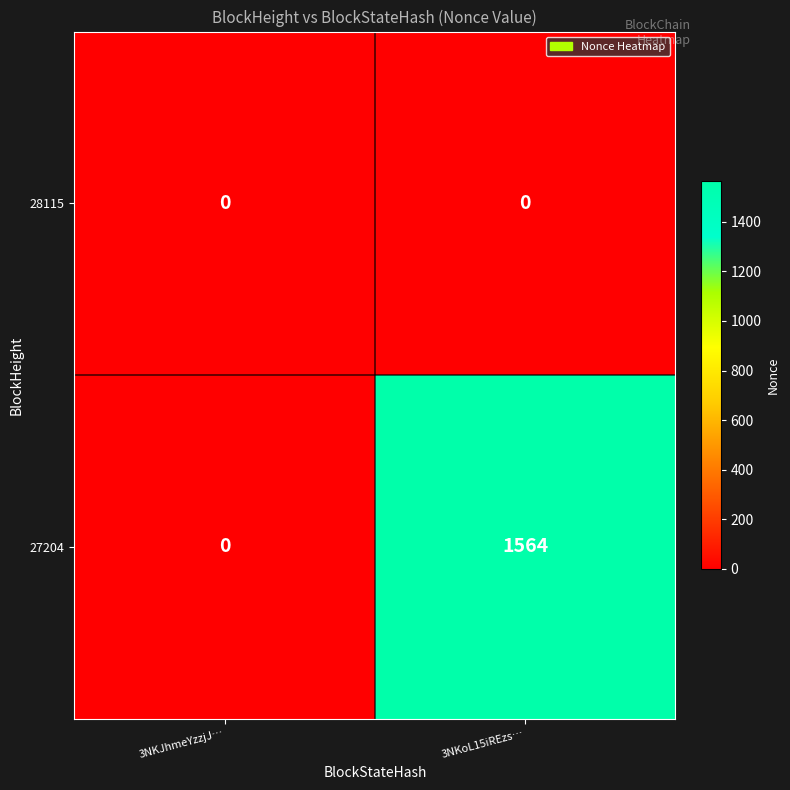

Rank the series by their maximum value, from highest to lowest.

27204, 28115